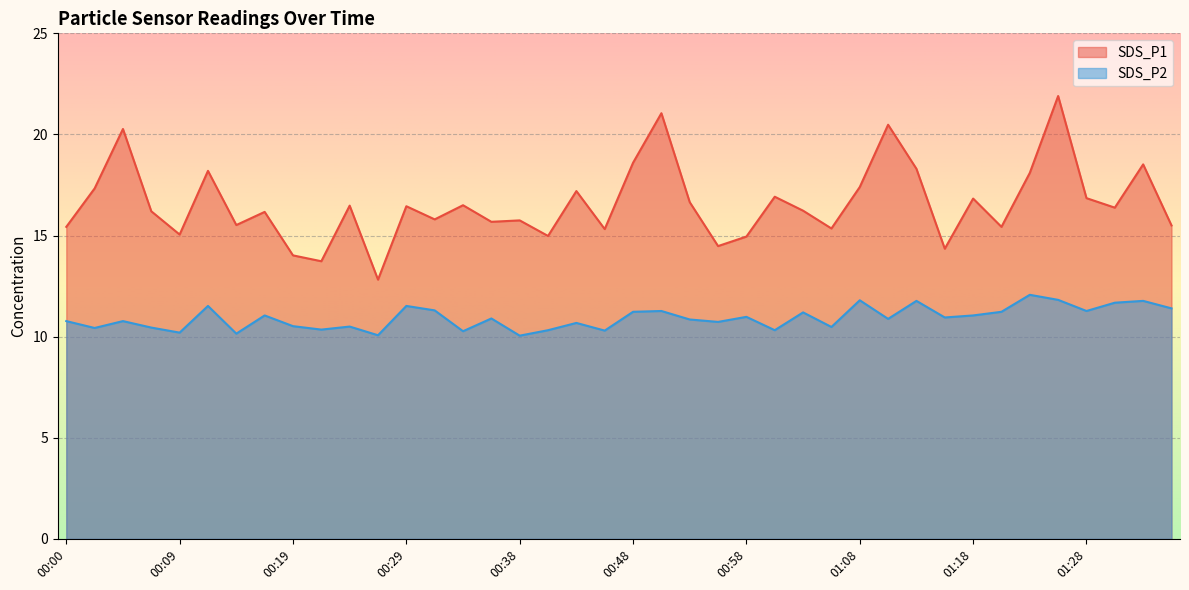

True or false: SDS_P1 and SDS_P2 intersect in this chart.

False